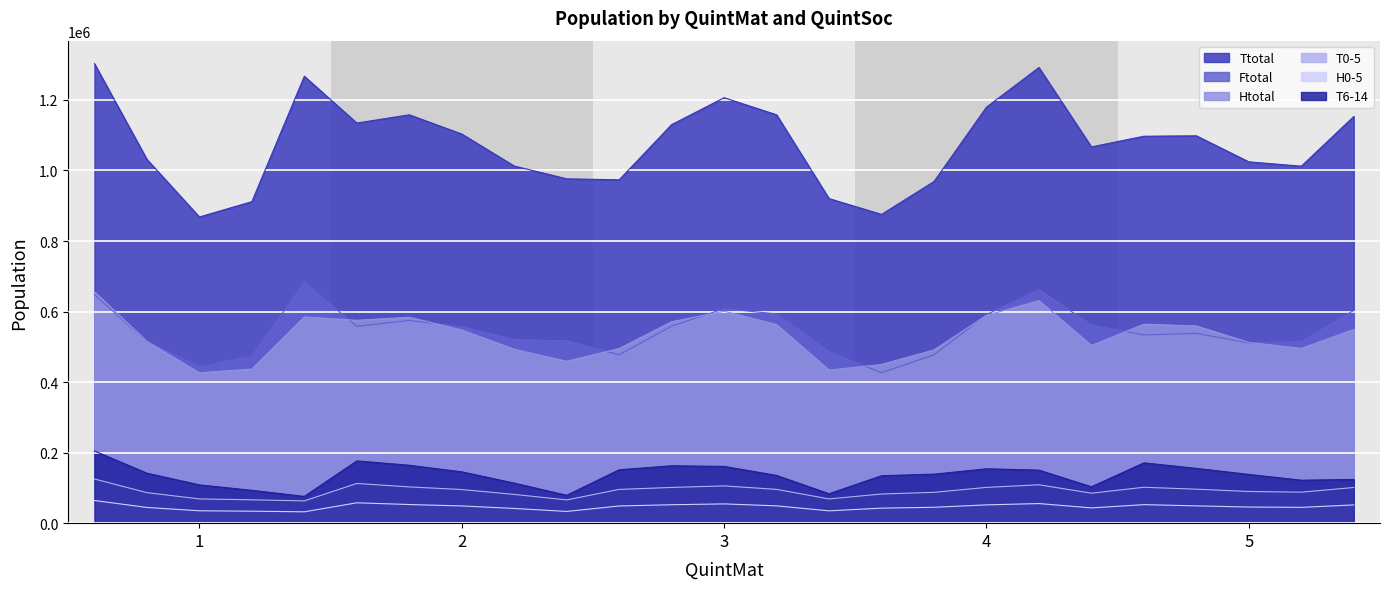

True or false: T0-5 has a value of 137481 at 13.

False